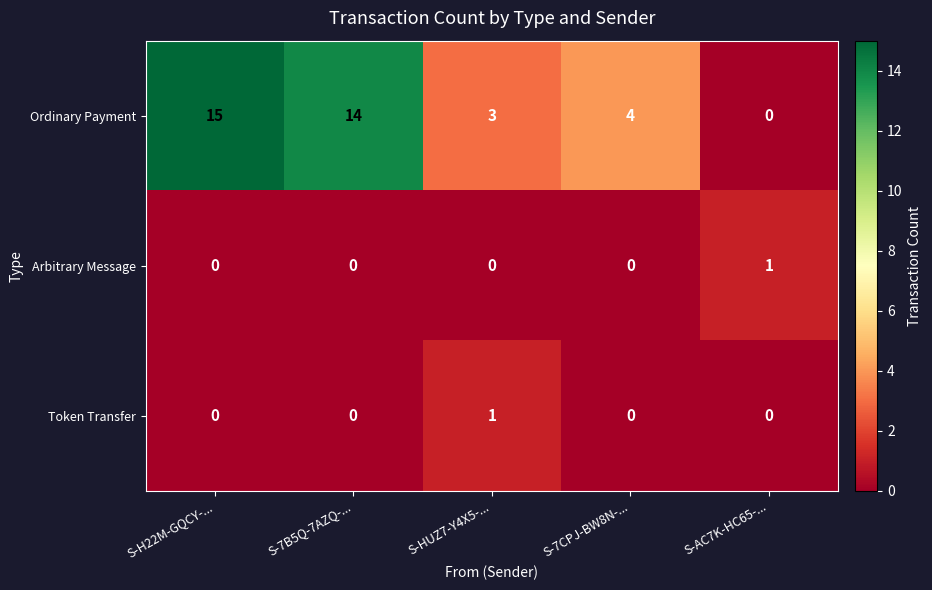

Reading left to right, what are all the values shown in this chart?

Ordinary Payment: 15	14	3	4	0
Arbitrary Message: 0	0	0	0	1
Token Transfer: 0	0	1	0	0